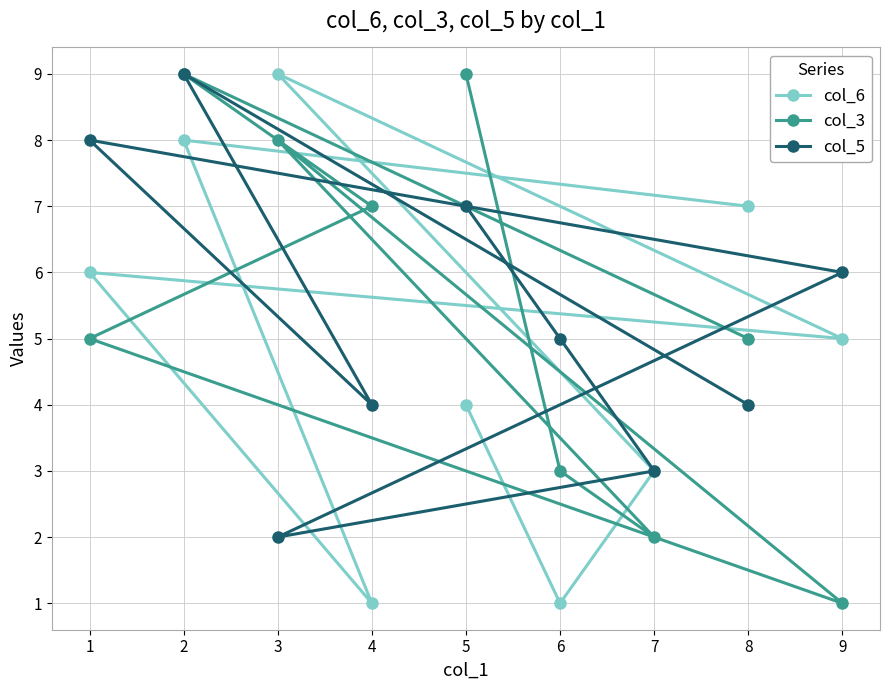

Count the col_6 values in the range 3 to 7.

5